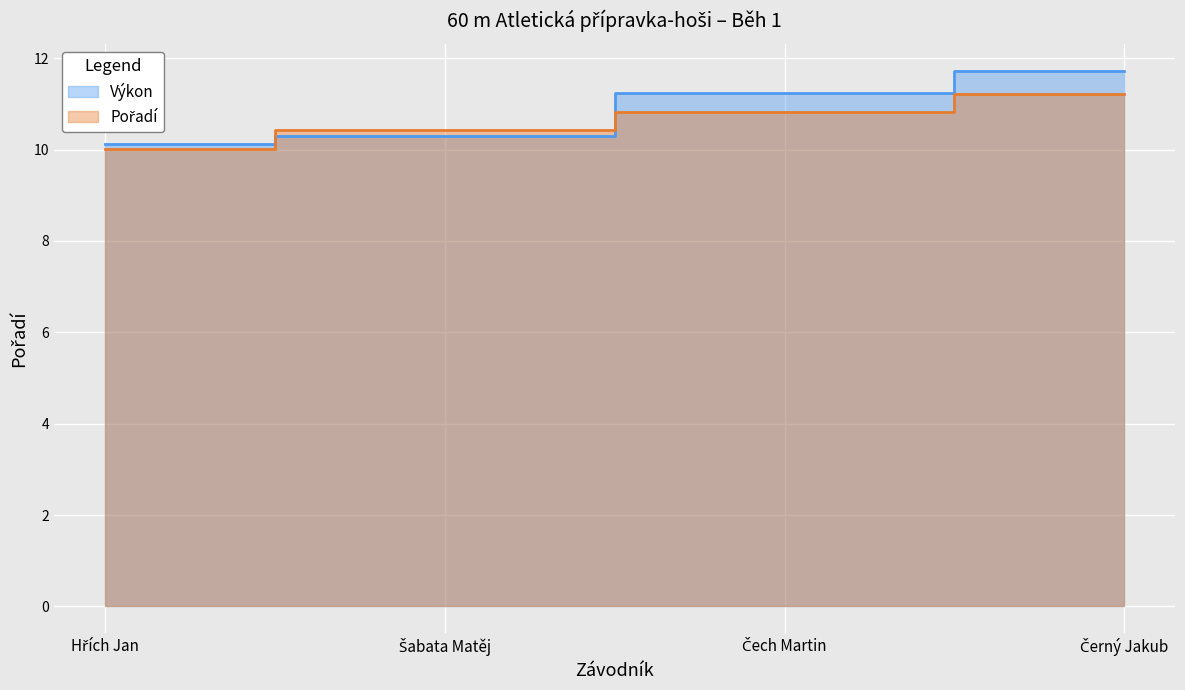

What is the value of the Pořadí point at the 3rd from the left?

10.8